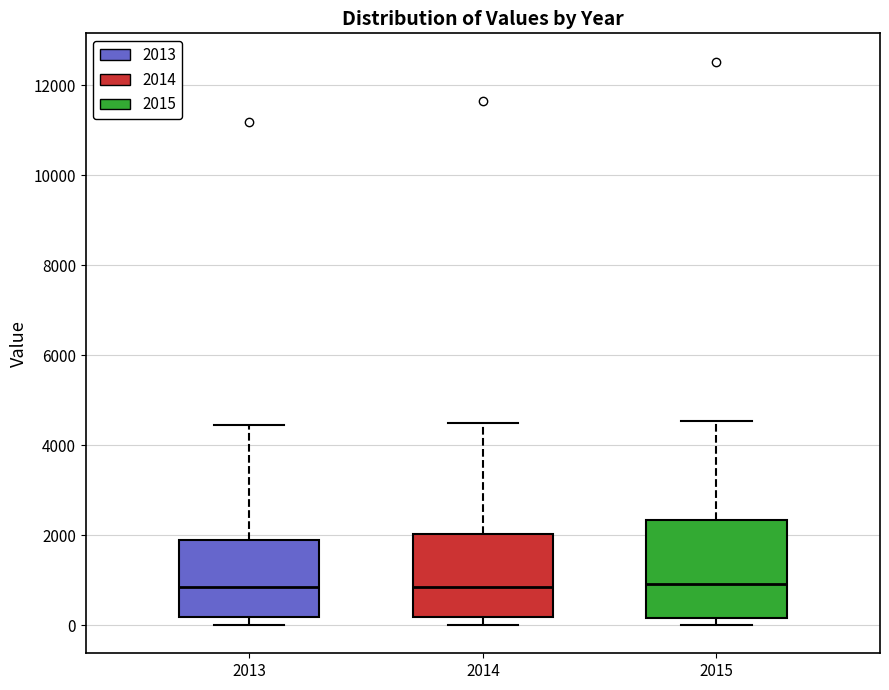

Where does the upper whisker of the box at x = 2014 end on the y-axis? The values are not printed on the chart, so give them approximately, as read against the axis.

4400